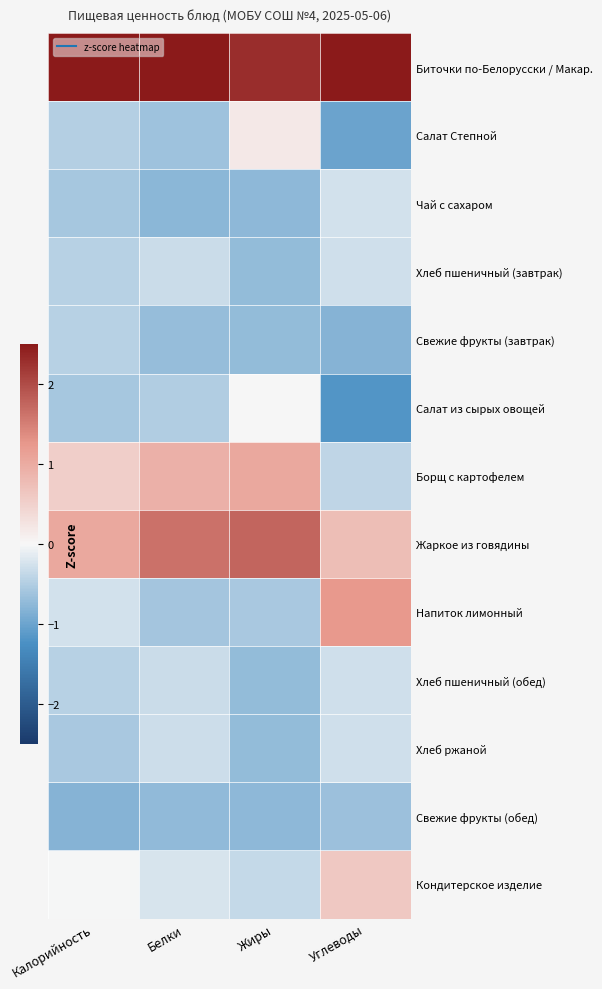

Which series has the largest total across all categories?

Биточки по-Белорусски / Макар.